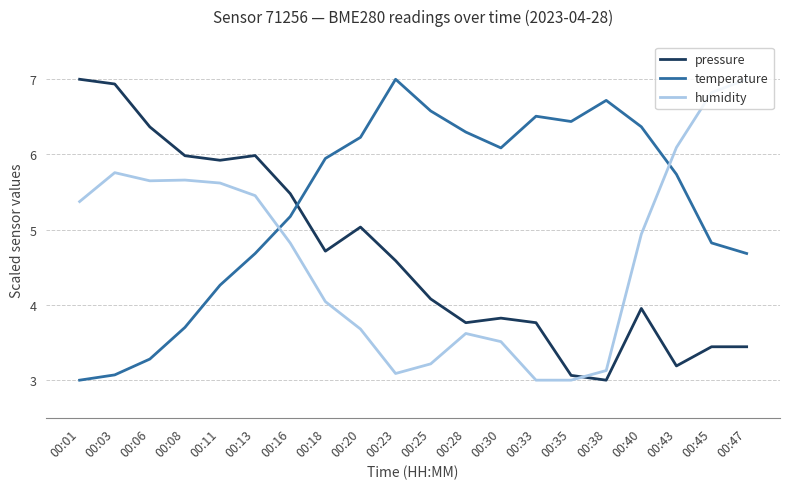

What is the spread (max minus min) of values at 00:38?

3.7